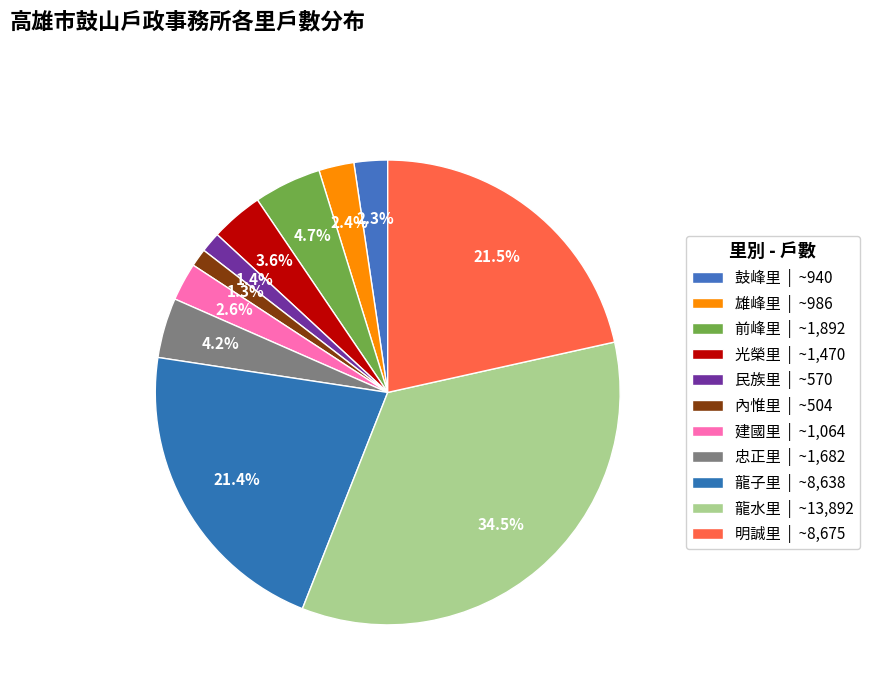

Count the number of slices in the pie.

11